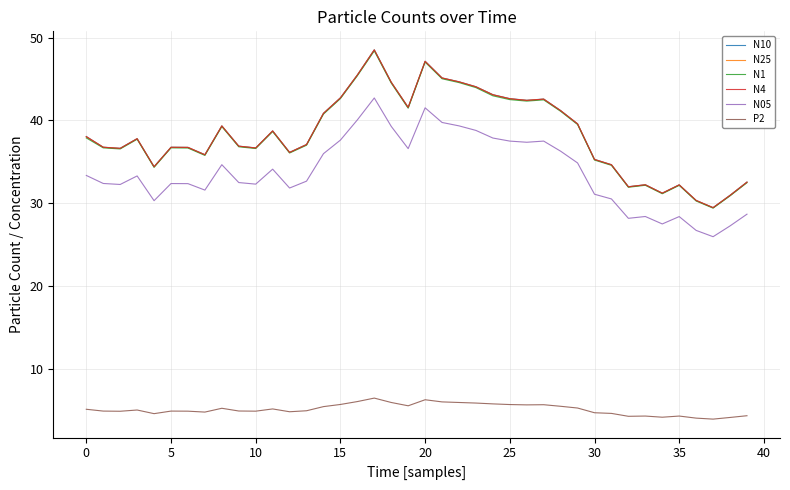

What is the minimum value for P2?

3.9